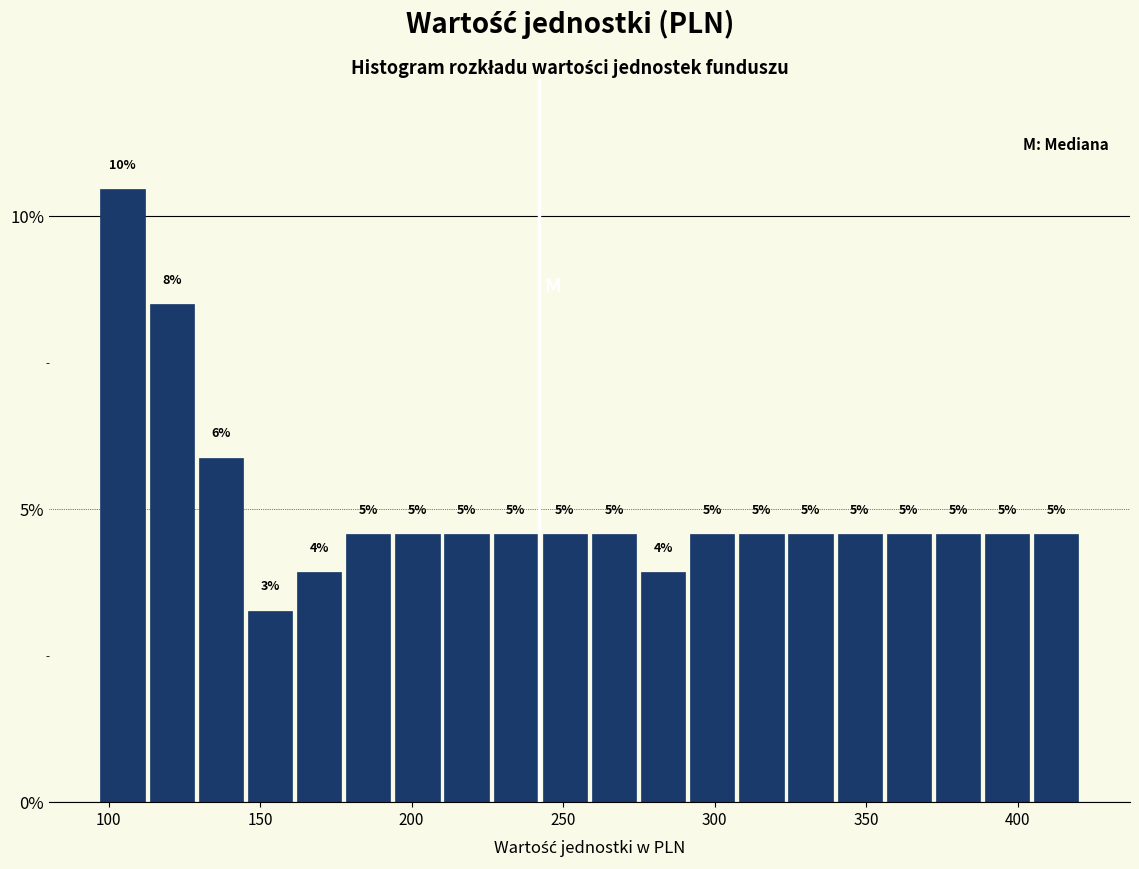

Read against the x-axis, roughly where is the centre of the tallest bar?

105